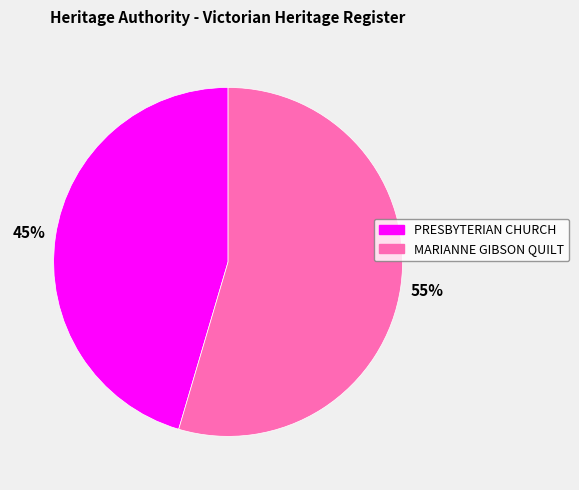

Which has a higher value, PRESBYTERIAN CHURCH or MARIANNE GIBSON QUILT?

MARIANNE GIBSON QUILT